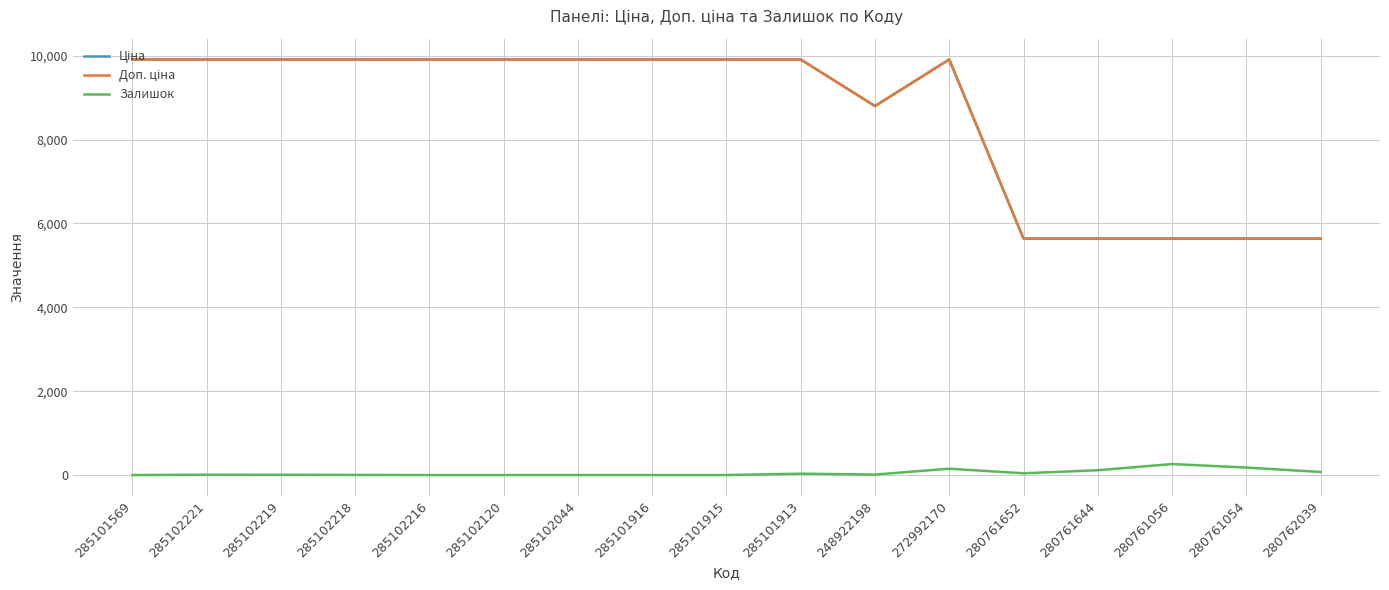

True or false: Ціна and Залишок cross at least once.

False